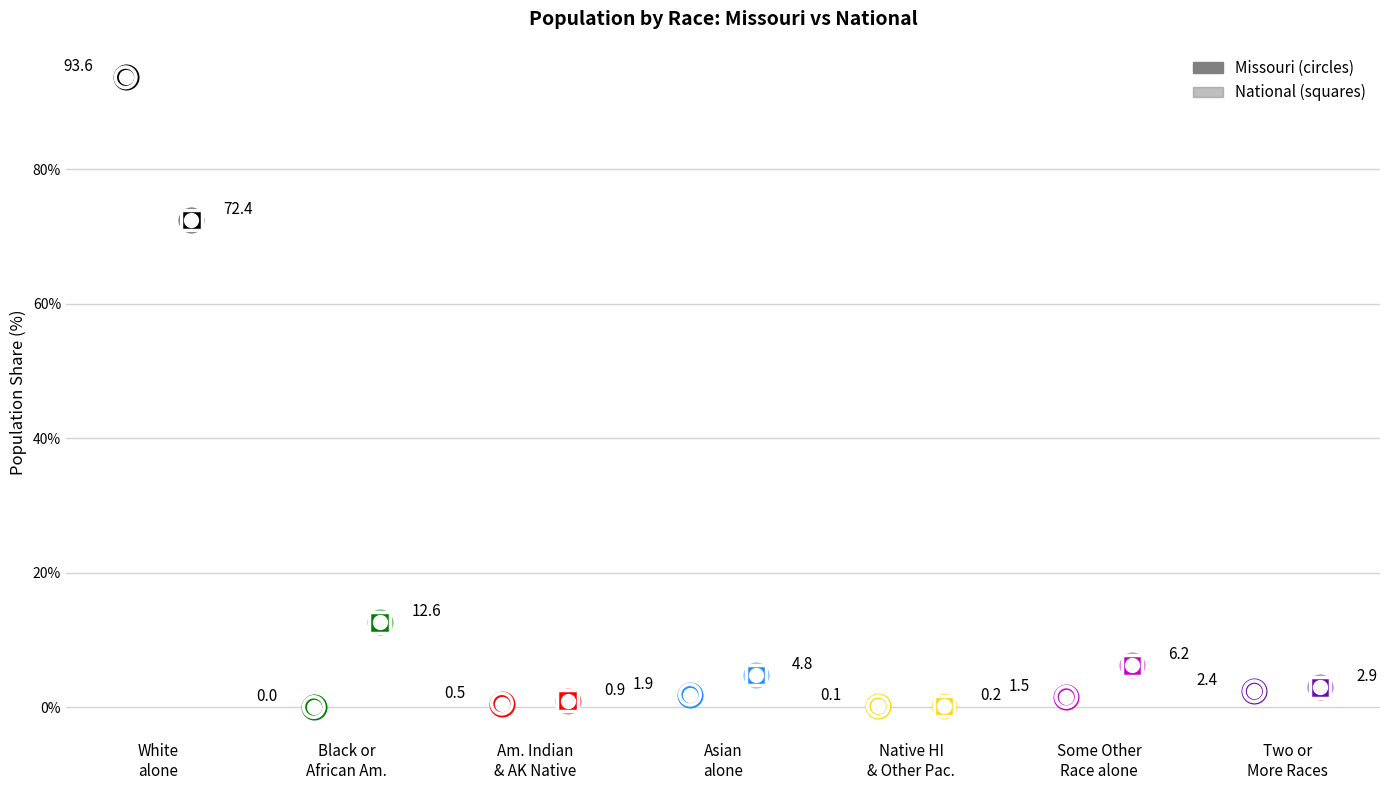

Is the value of Missouri at Some Other
Race alone greater than the value of National at Asian
alone?

No